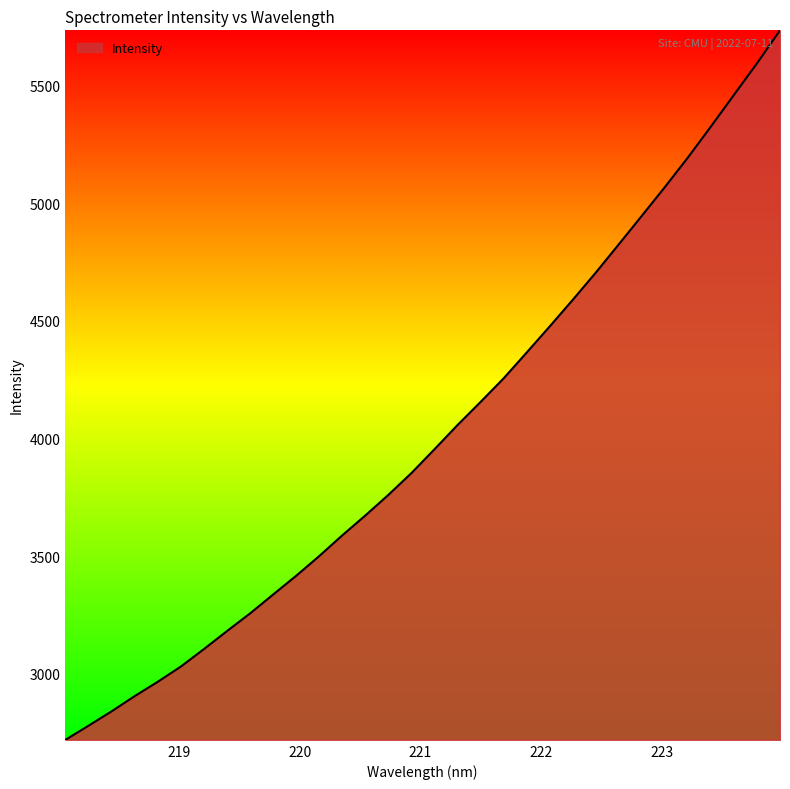

What is the maximum value shown in the chart?

5733.8